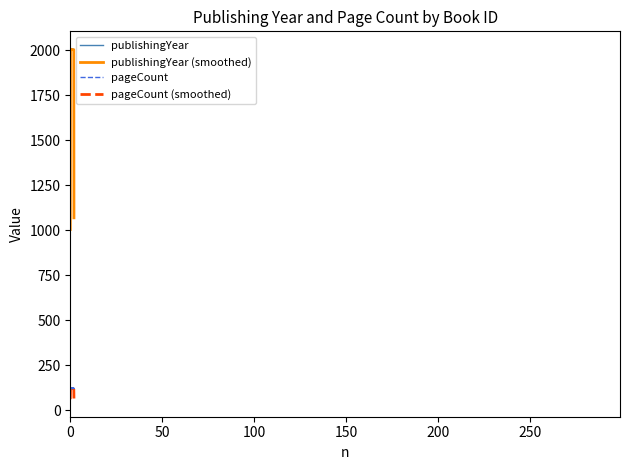

What are all the series names shown in the legend?

publishingYear, publishingYear (smoothed), pageCount, pageCount (smoothed)